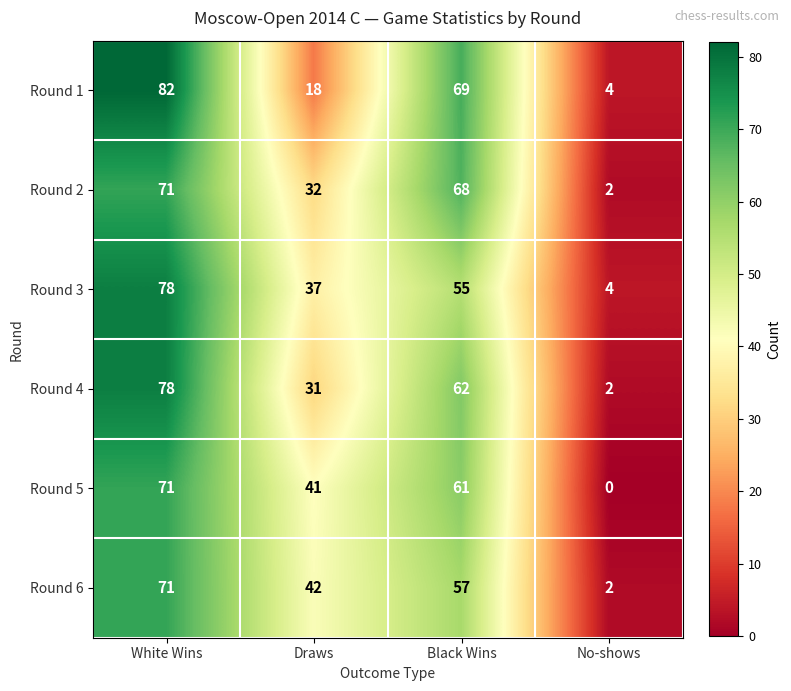

List the labels in order of Round 3 value, smallest first.

No-shows, Draws, Black Wins, White Wins